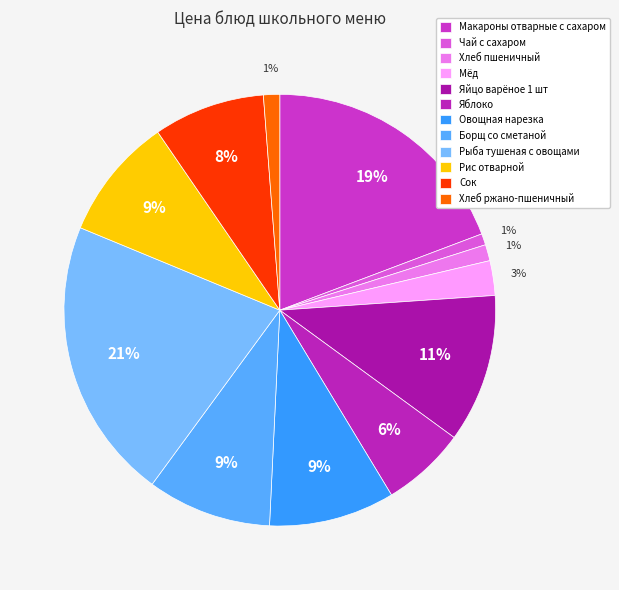

Rank the categories by value from highest to lowest.

Рыба тушеная с овощами, Макароны отварные с сахаром, Яйцо варёное 1 шт, Овощная нарезка, Борщ со сметаной, Рис отварной, Сок, Яблоко, Мёд, Хлеб пшеничный, Хлеб ржано-пшеничный, Чай с сахаром